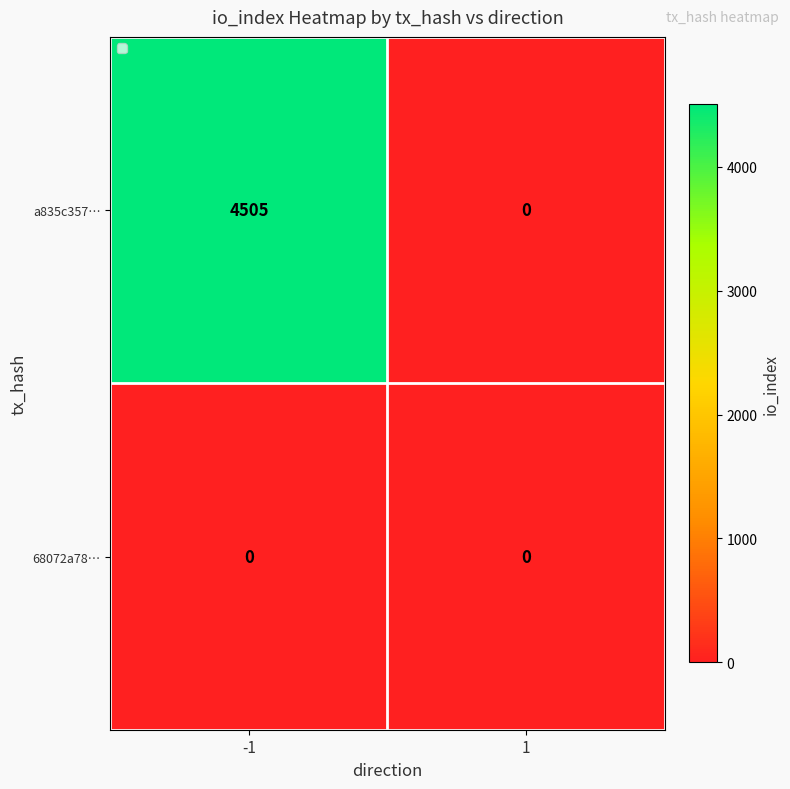

Between -1 and 1, which series saw the biggest shift?

a835c357…